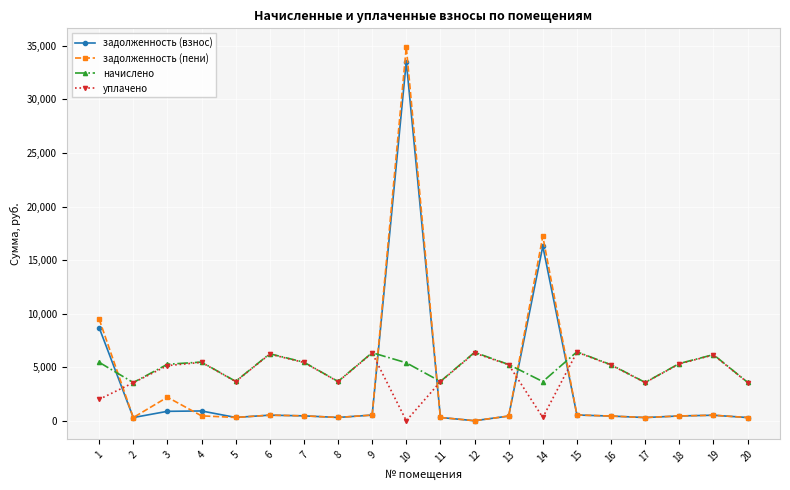

What is the value of the уплачено point at the 6th from the left?

6221.8